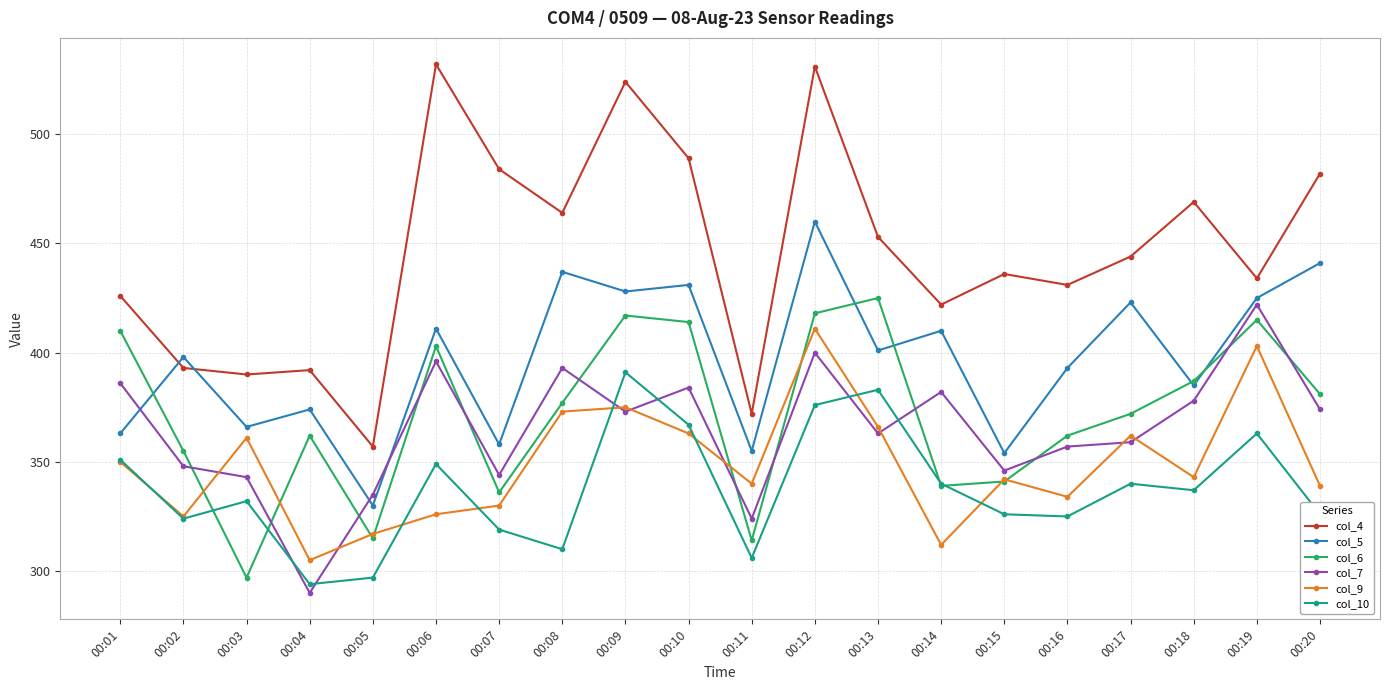

Count the number of categories in the chart.

20